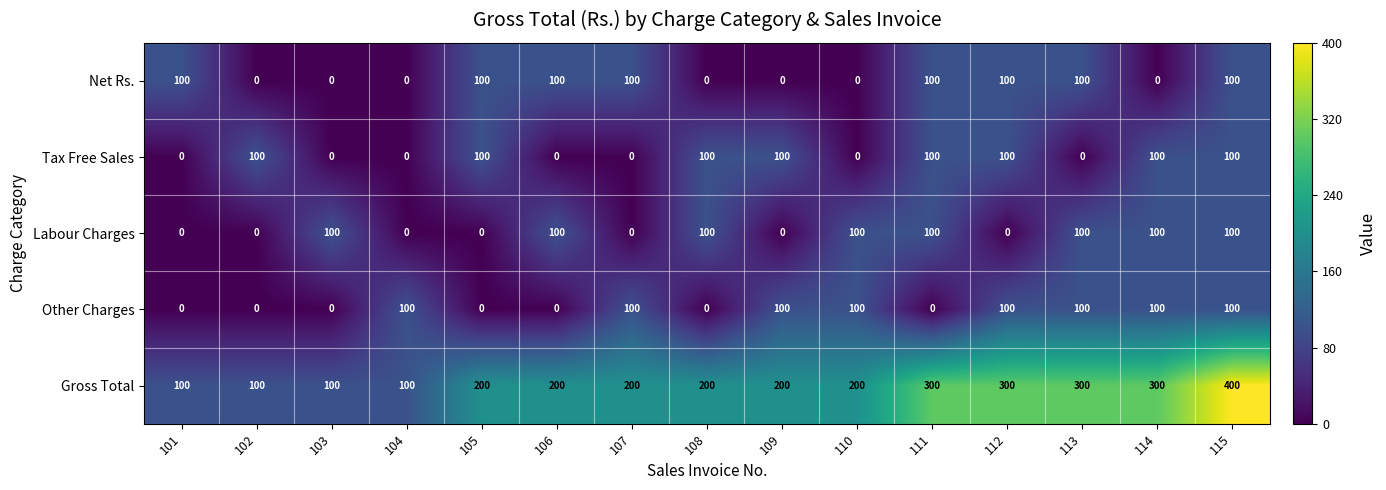

Is it true that Other Charges equals 62 at 102?

False